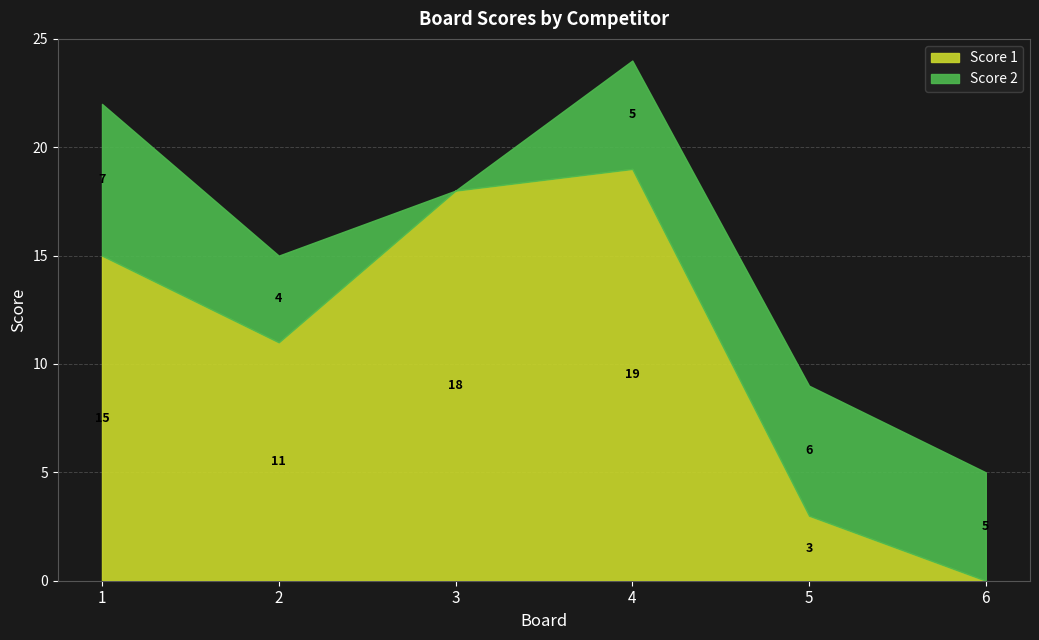

At which category is the sum across all series the highest?

4